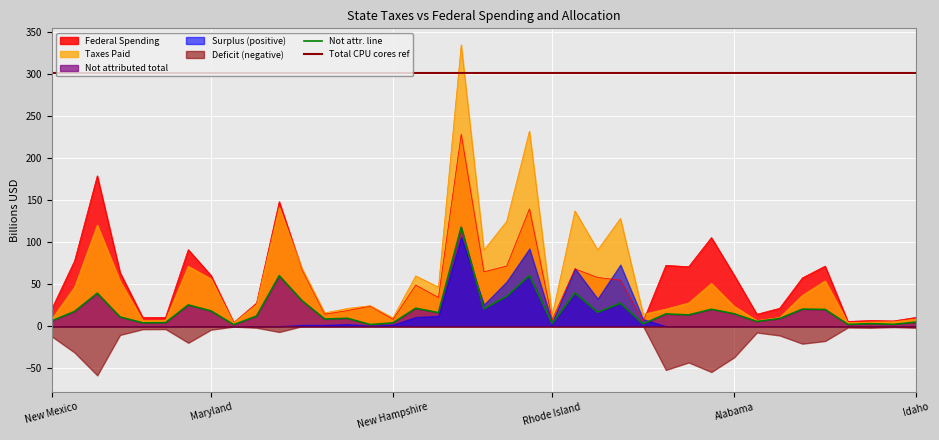

What is the difference between the maximum and second lowest values in the Federal Spending series?

222.5